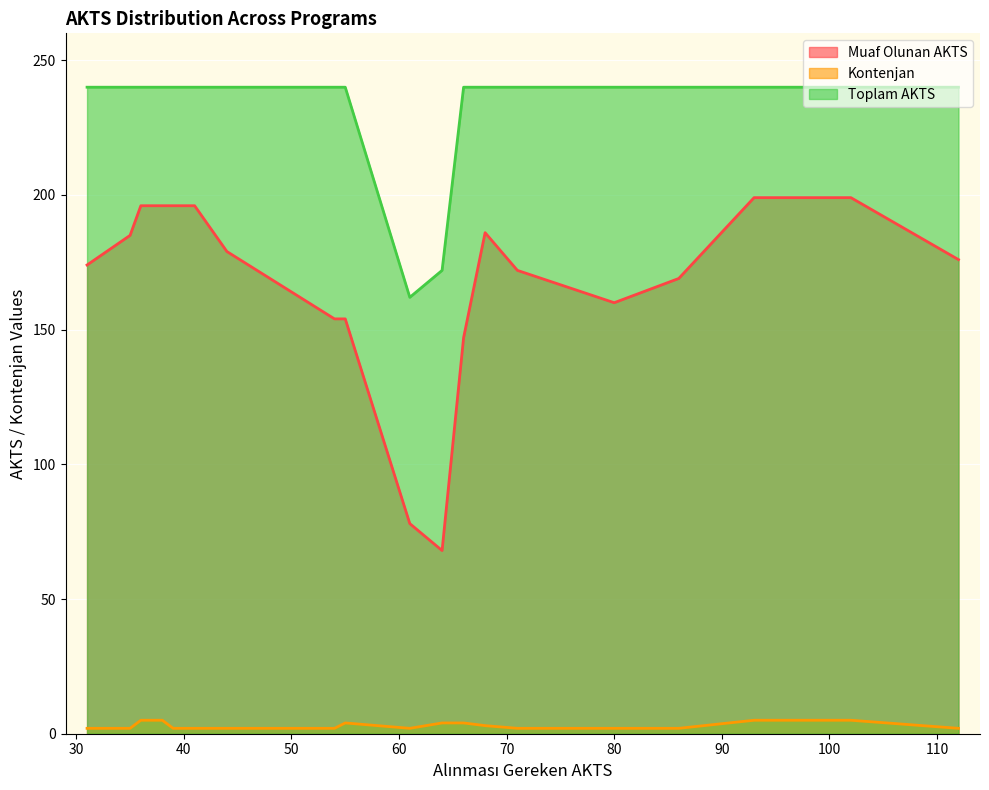

Reading left to right, transcribe all the data shown in this chart.

Muaf Olunan AKTS: 31=174	35=185	36=196	37=196	38=196	39=196	41=196	44=179	54=154	55=154	61=78	64=68	66=147	68=186	71=172	80=160	86=169	93=199	102=199	112=176
Kontenjan: 31=2	35=2	36=5	37=5	38=5	39=2	41=2	44=2	54=2	55=4	61=2	64=4	66=4	68=3	71=2	80=2	86=2	93=5	102=5	112=2
Toplam AKTS: 31=240	35=240	36=240	37=240	38=240	39=240	41=240	44=240	54=240	55=240	61=162	64=172	66=240	68=240	71=240	80=240	86=240	93=240	102=240	112=240